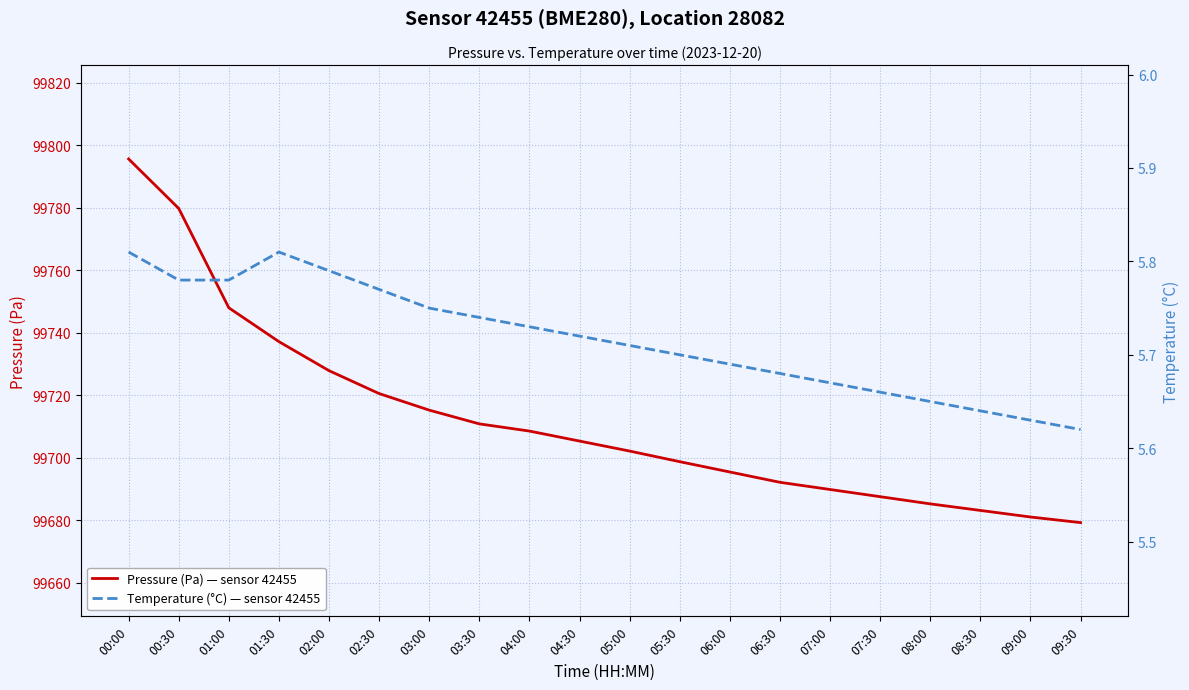

Count the number of data series in this chart.

2